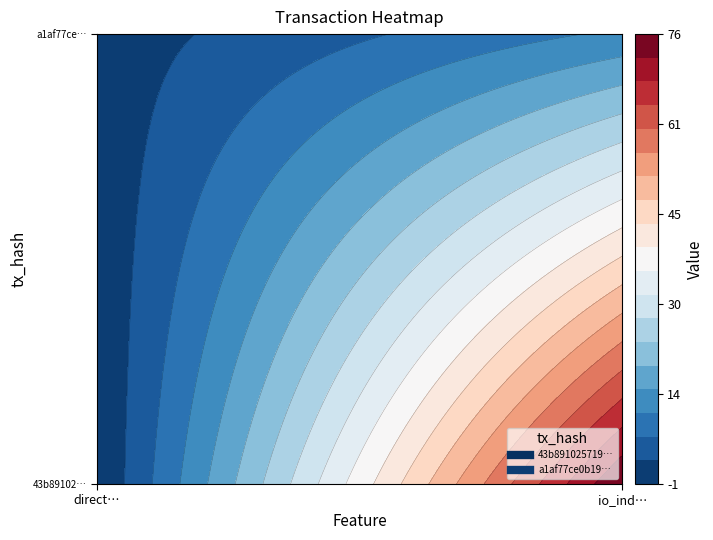

What is the sum of all 43b8910257190608a62195a3205ecf9424f36ae values?

75